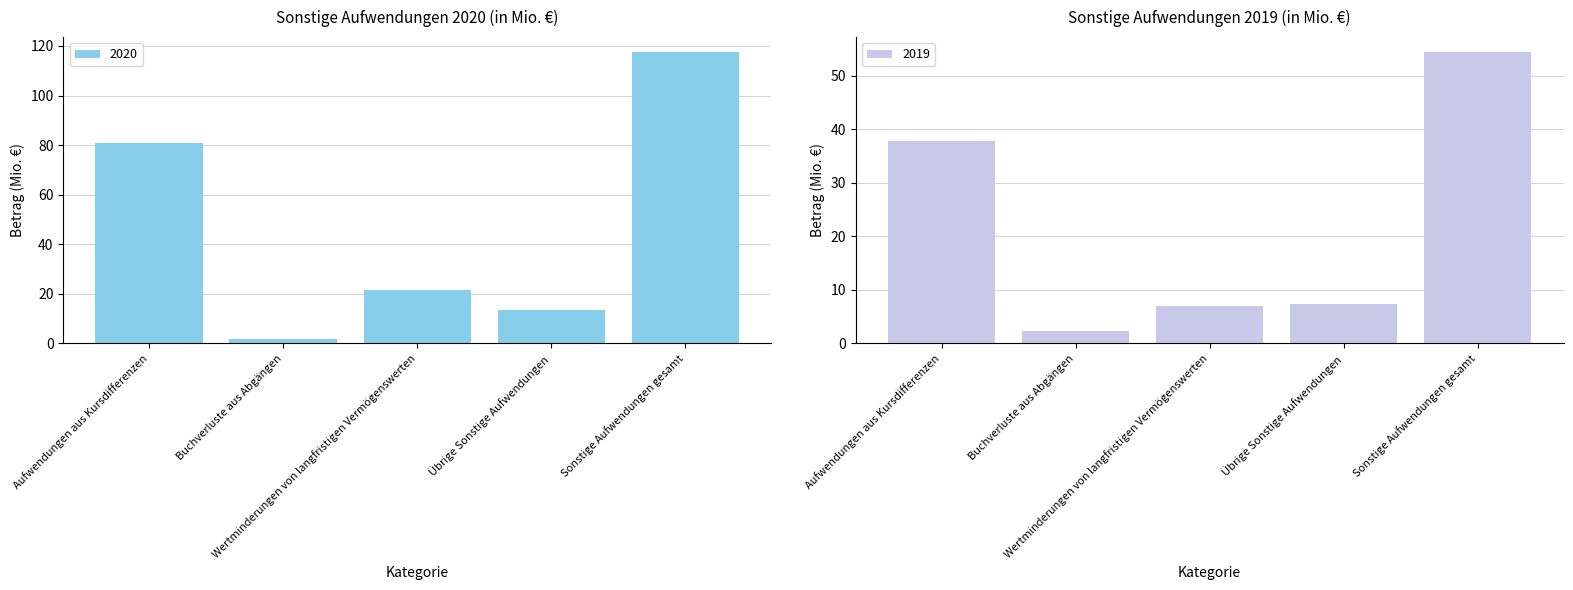

The value of 2019 at Buchverluste aus Abgängen is 0.7. True or false?

False